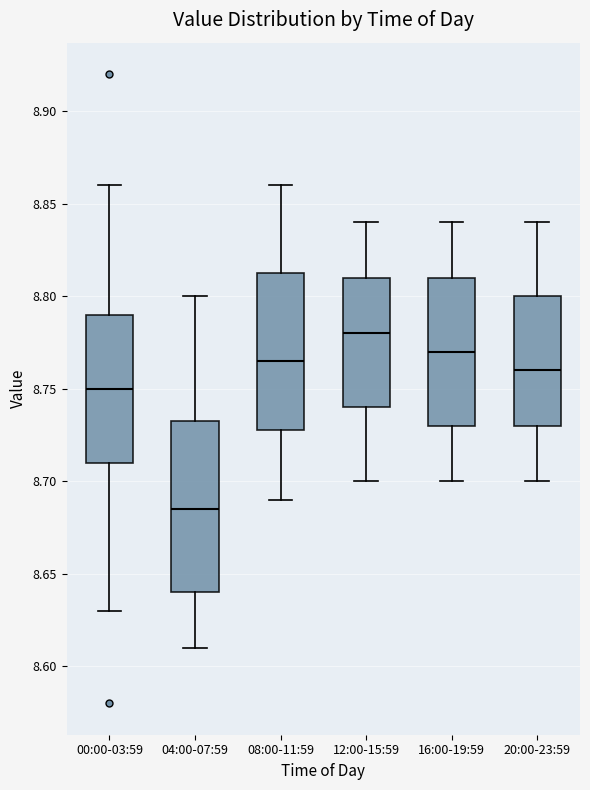

Which box is the tallest, from its lower edge to its upper edge?

04:00-07:59